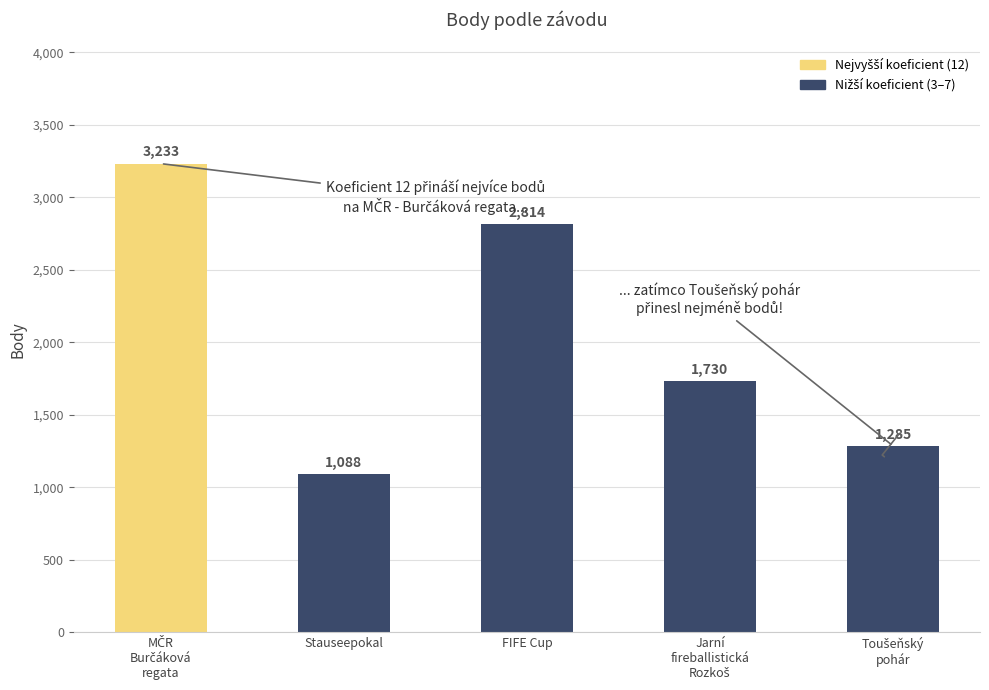

Does the chart contain any negative values?

No